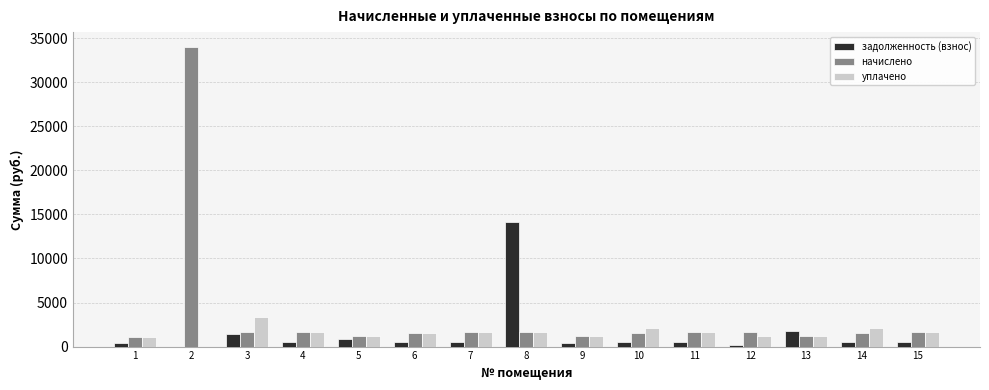

Which series has the largest total across all categories?

начислено